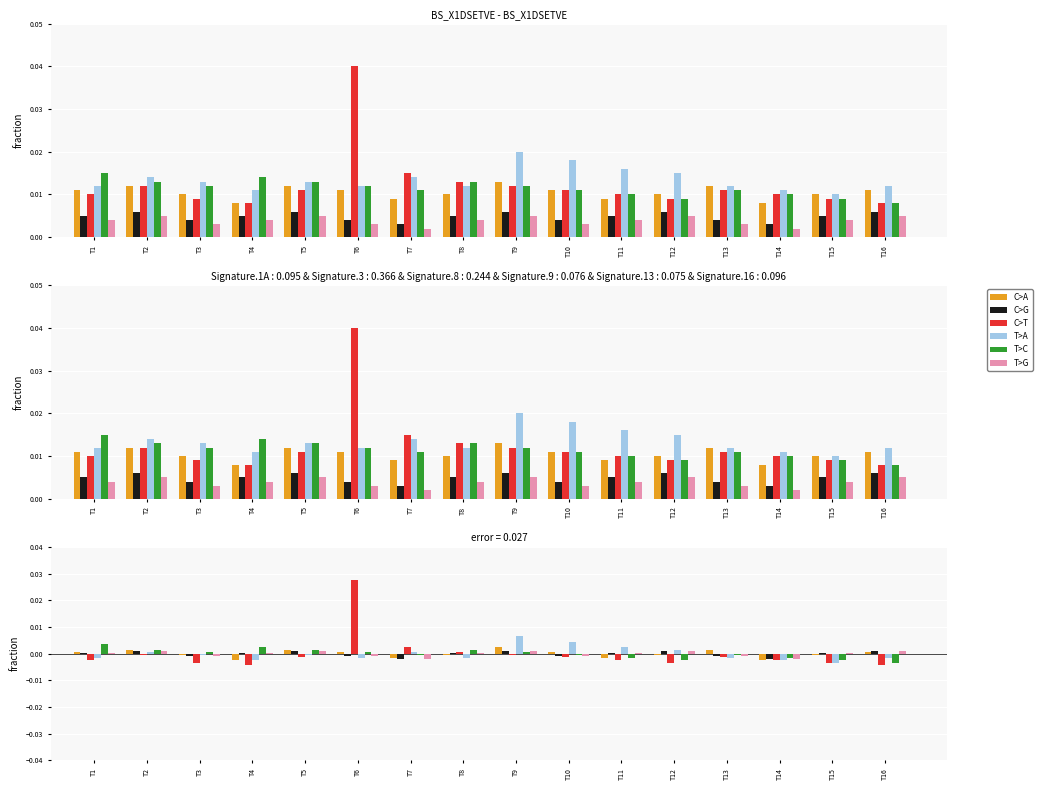

At which label does C>T reach its minimum?

T4